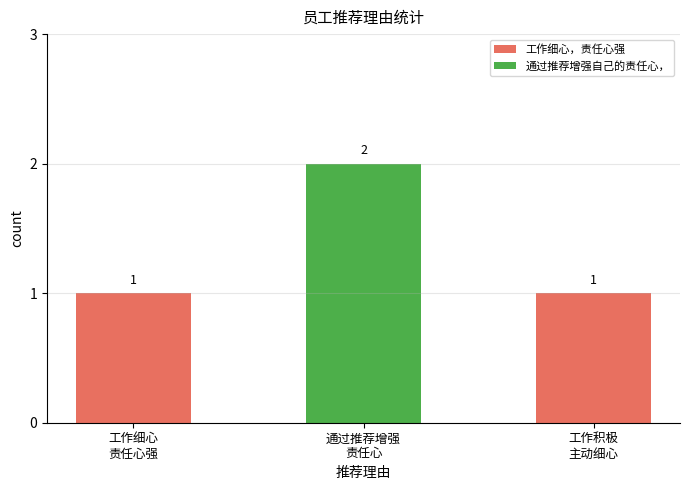

What is the ratio of the value at 工作细心
责任心强 to the value at 工作积极
主动细心?

1.0